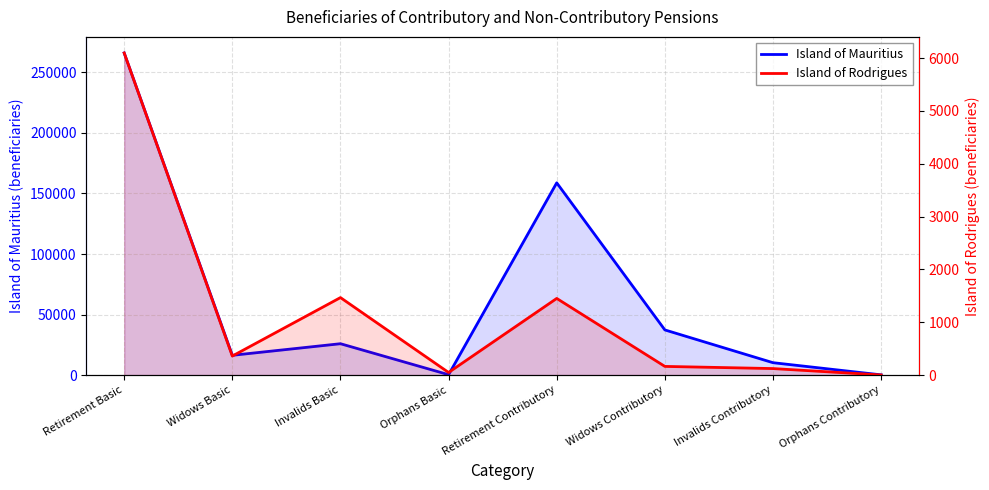

True or false: Island of Rodrigues and Island of Mauritius intersect in this chart.

False